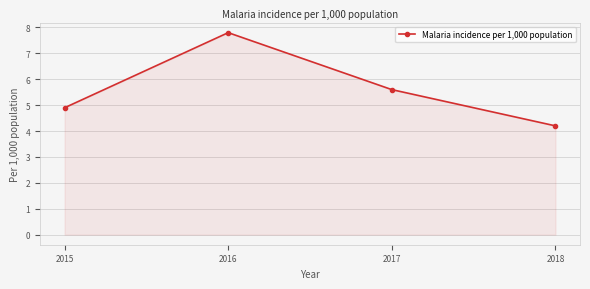

What is the ratio of the value at 2016 to the value at 2015?

1.6